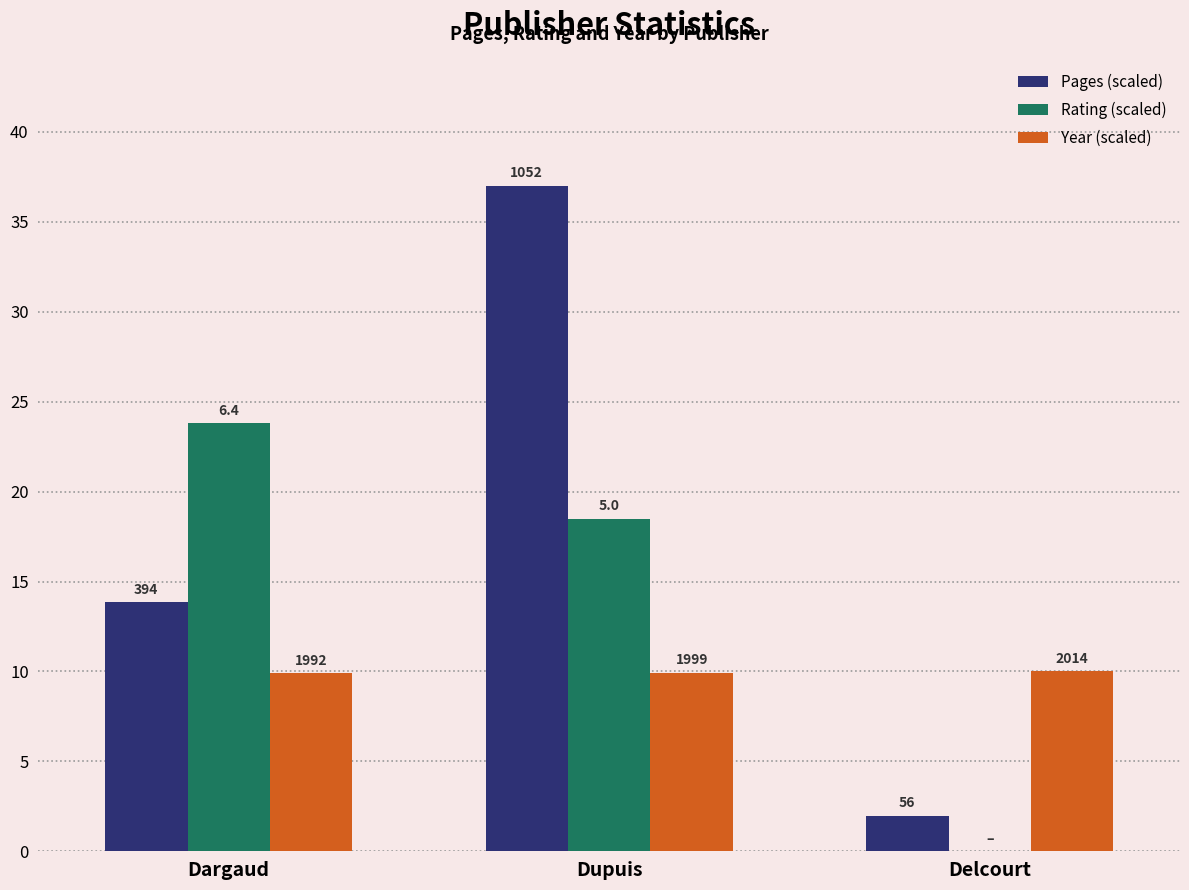

What is the label of the 1st bar from the right?

Delcourt